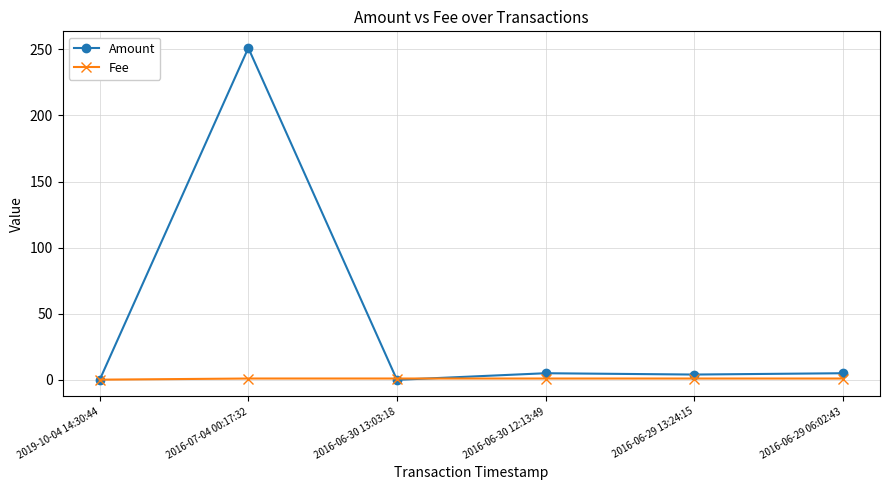

Does the chart display data point markers on the line(s)?

Yes